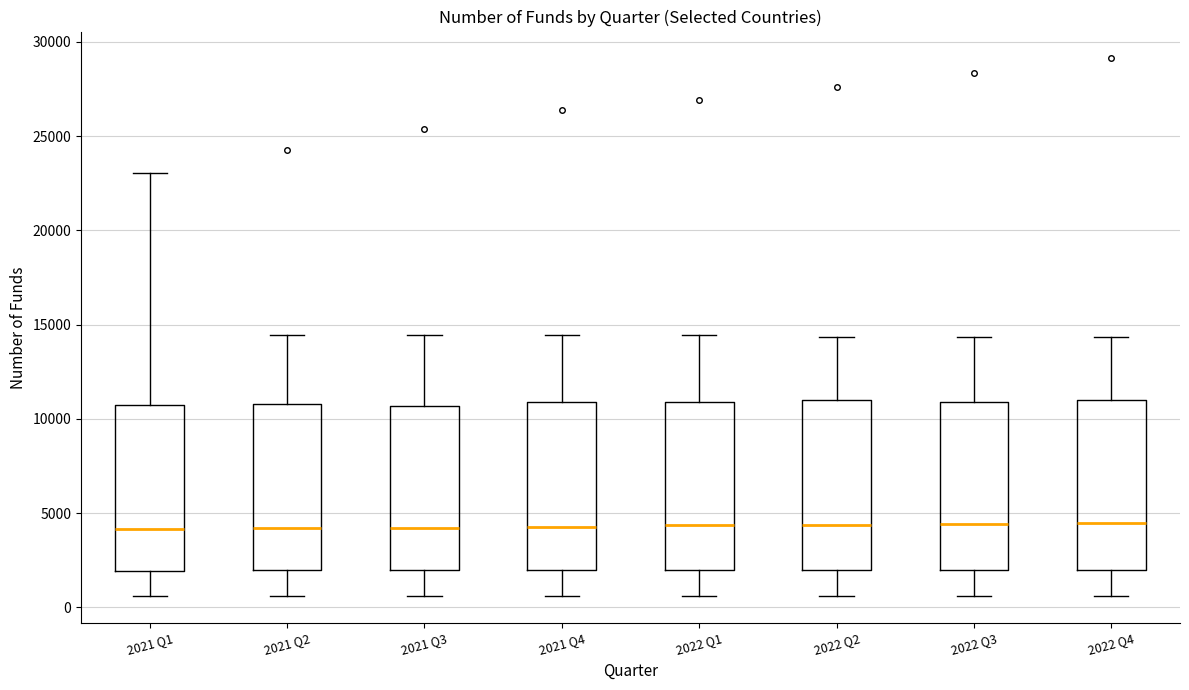

Reading left to right, transcribe this box plot: for each box, give where its median line is, the range the box spans, and where its two whiskers end, as read against the y-axis. The values are not printed on the chart, so give them approximately, as read against the axis.

2021 Q1: median 4000, box 2000 to 10500, whiskers 500 to 23000
2021 Q2: median 4000, box 2000 to 11000, whiskers 500 to 14500
2021 Q3: median 4000, box 2000 to 10500, whiskers 500 to 14500
2021 Q4: median 4500, box 2000 to 11000, whiskers 500 to 14500
2022 Q1: median 4500, box 2000 to 11000, whiskers 500 to 14500
2022 Q2: median 4500, box 2000 to 11000, whiskers 500 to 14500
2022 Q3: median 4500, box 2000 to 11000, whiskers 500 to 14500
2022 Q4: median 4500, box 2000 to 11000, whiskers 500 to 14500